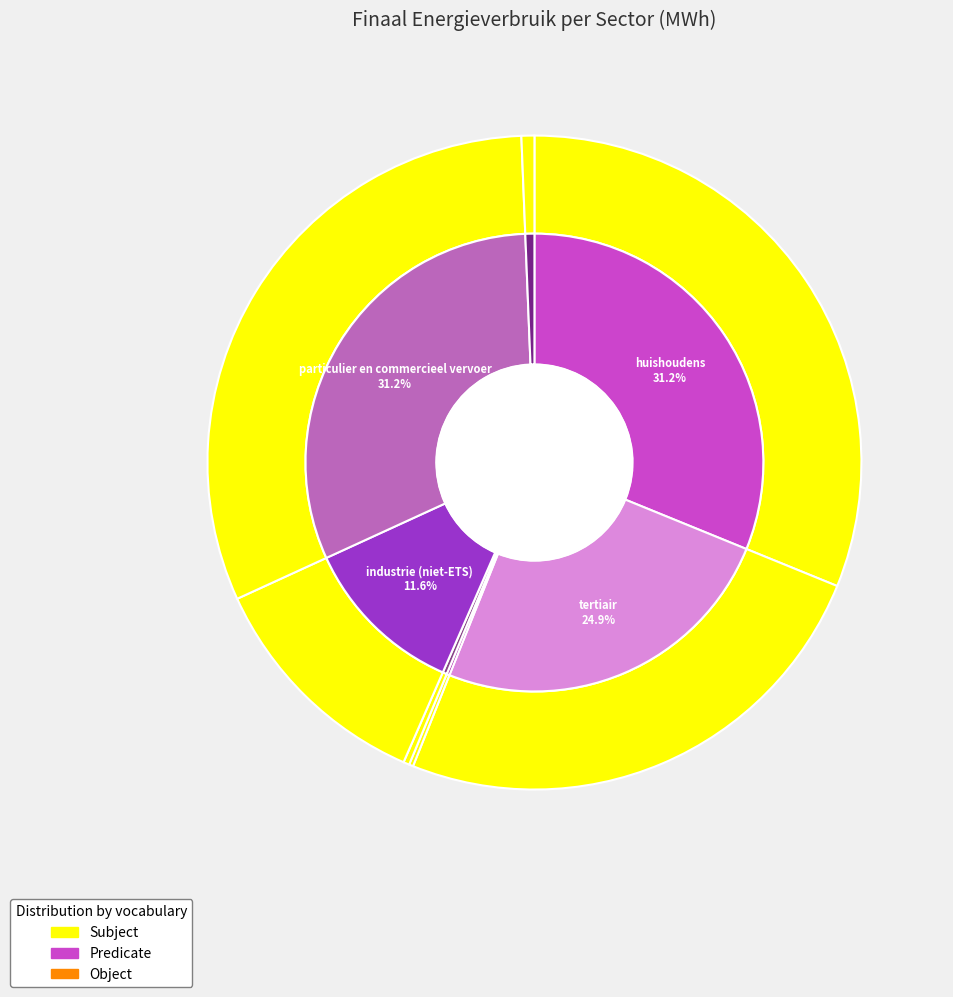

Do particulier en commercieel vervoer and openbare verlichting together represent more than half of the pie?

No